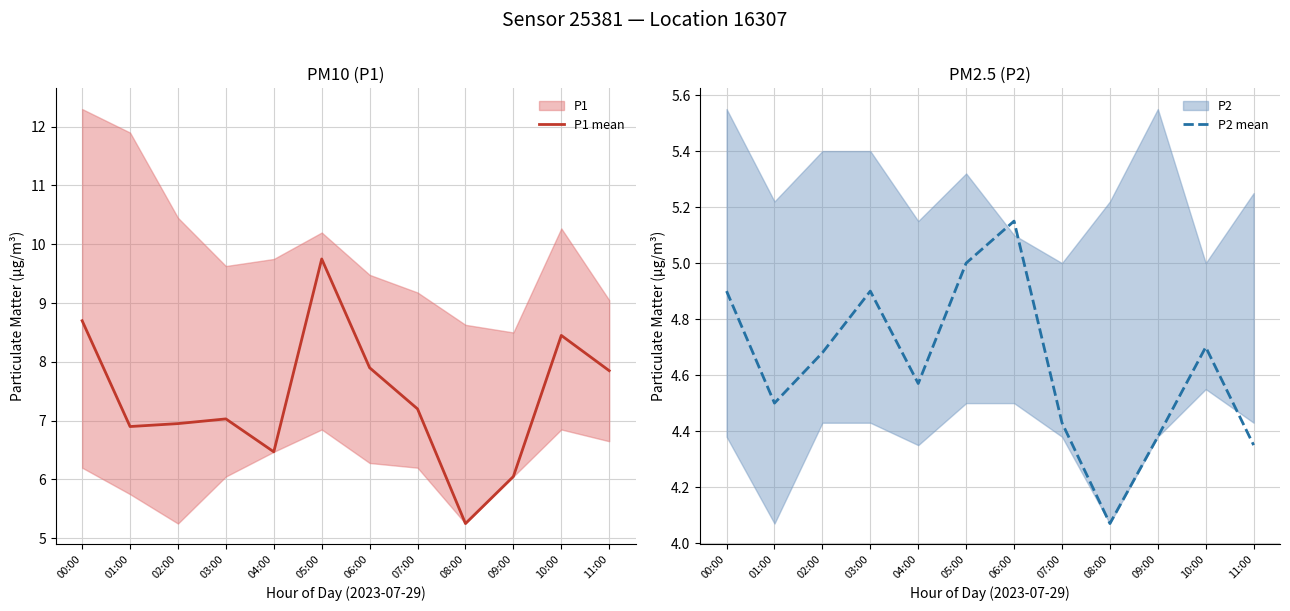

Is this an area chart (filled region under the line)?

No